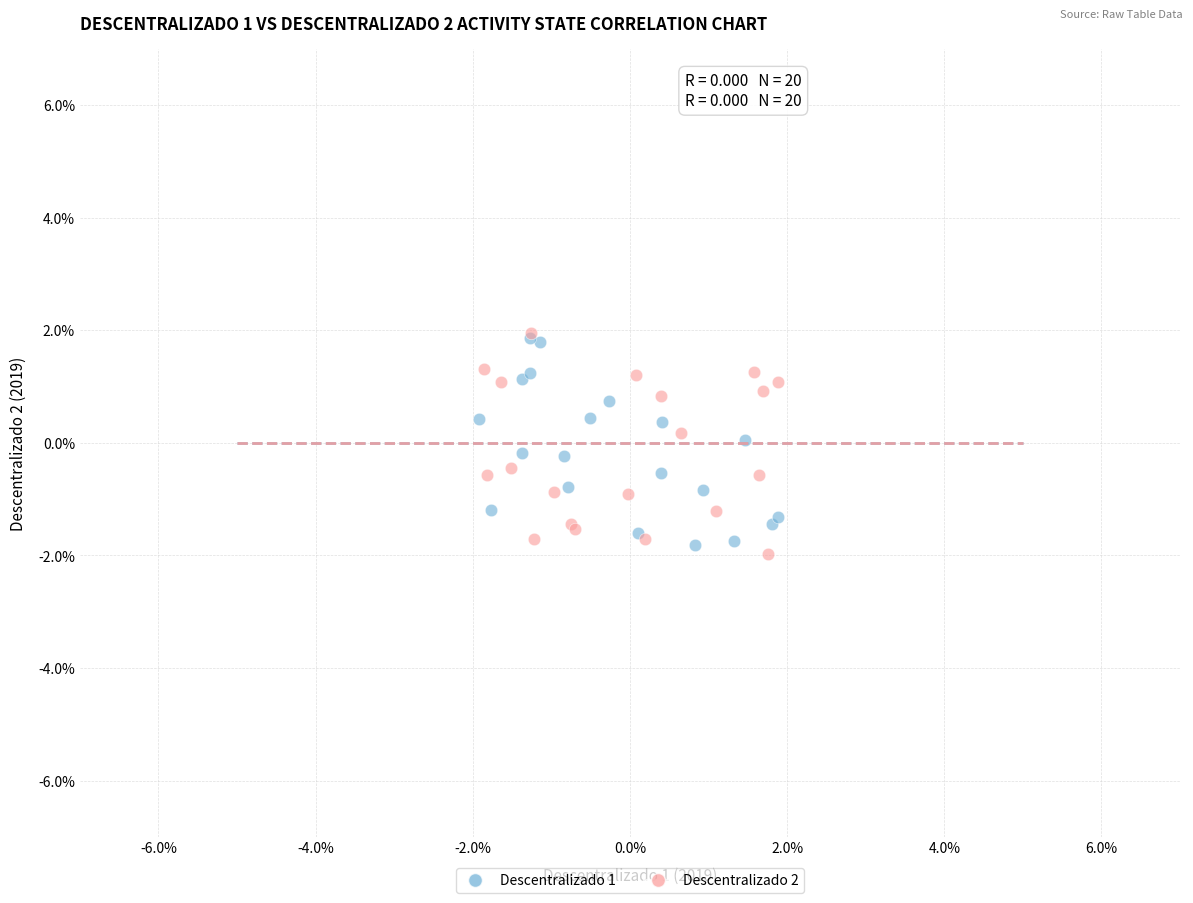

What are all the series names shown in the legend?

Descentralizado 1, Descentralizado 2